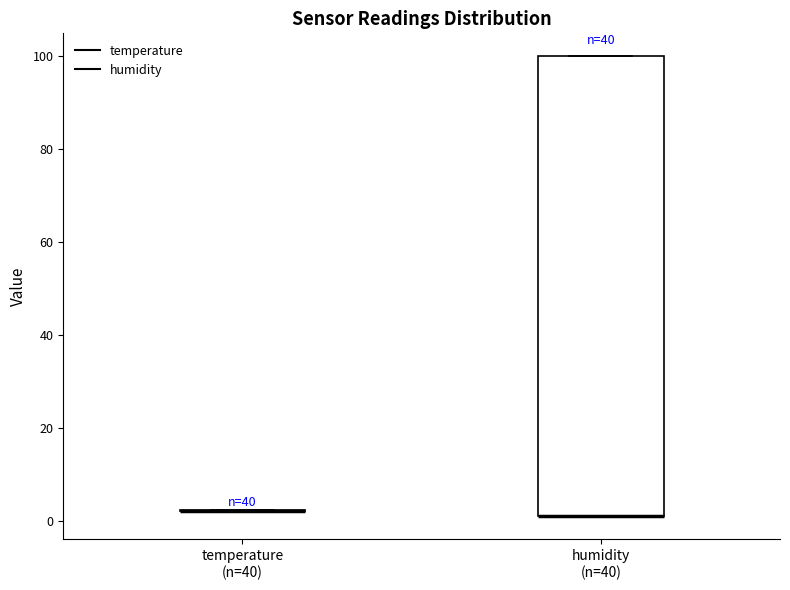

Reading left to right, read every box against the y-axis: the position of its median line, the range the box covers, and the ends of its whiskers. The values are not printed on the chart, so give them approximately, as read against the axis.

temperature (n=40): box collapsed to a line at 2, whiskers 2 to 2
humidity (n=40): median 2 (drawn on the box's lower edge), box 2 to 100, whiskers 2 to 100